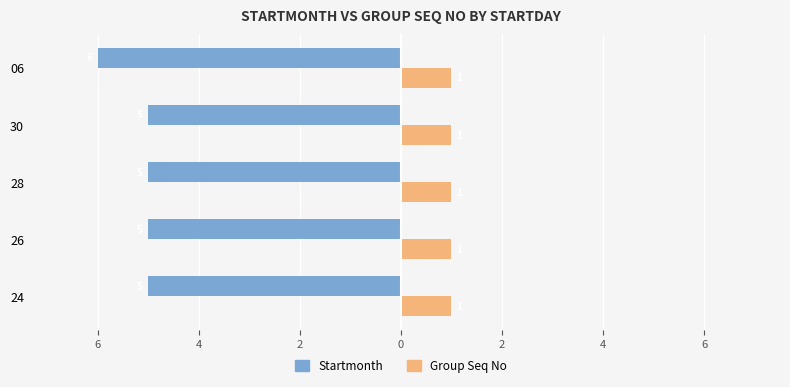

What are all the series names shown in the legend?

Startmonth, Group Seq No